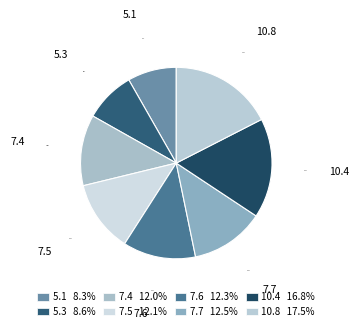

Approximately how many times larger is the value at 7.6 compared to 7.4?

1.0